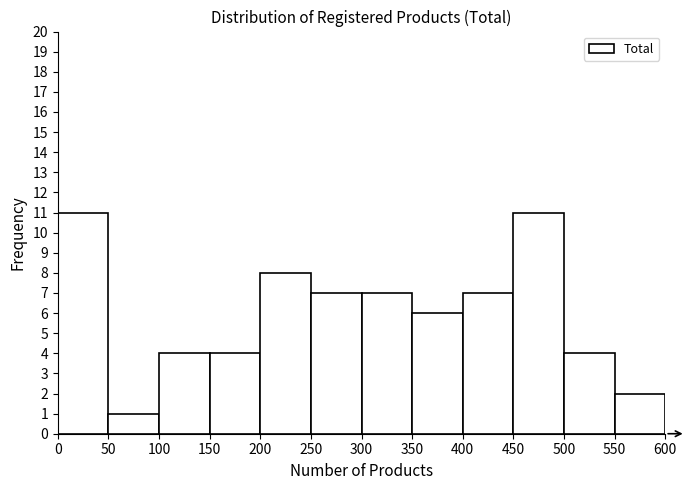

How tall is the bar that spans 200 to 250 on the x-axis? The values are not printed on the chart, so give them approximately, as read against the axis.

8